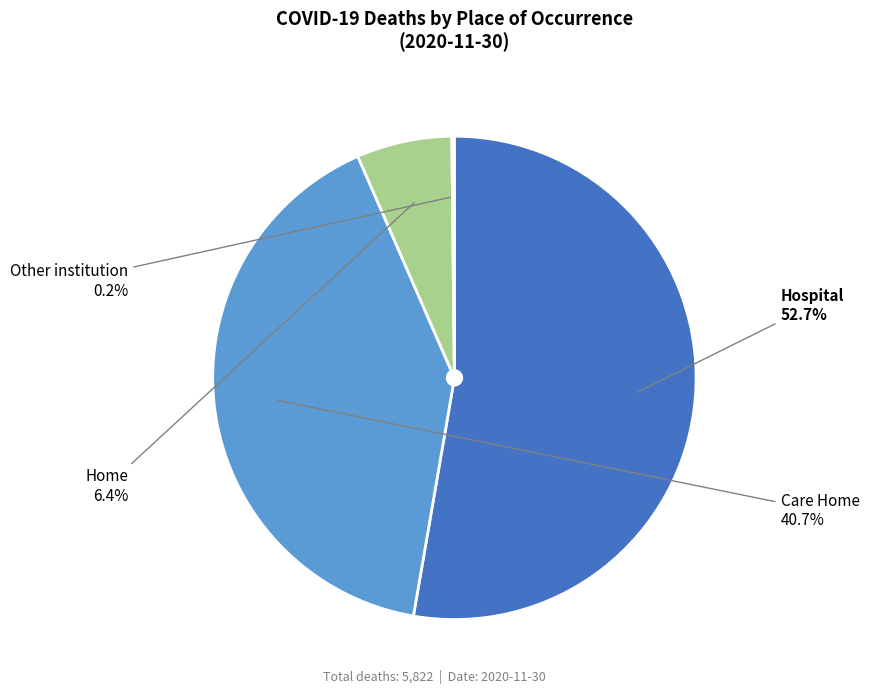

To the nearest percent, what percentage of the pie is Care Home?

41%